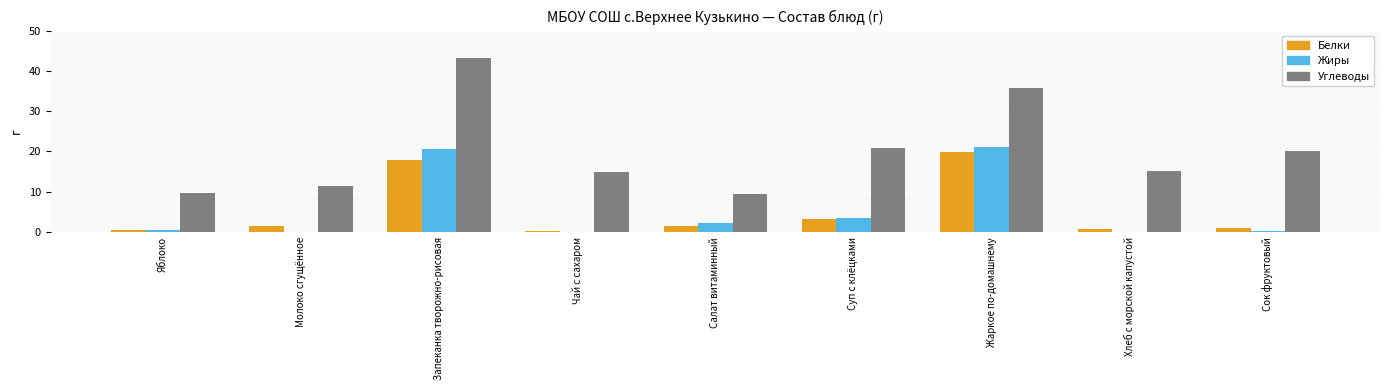

Is it true that Углеводы equals 11.4 at Молоко сгущённое?

True